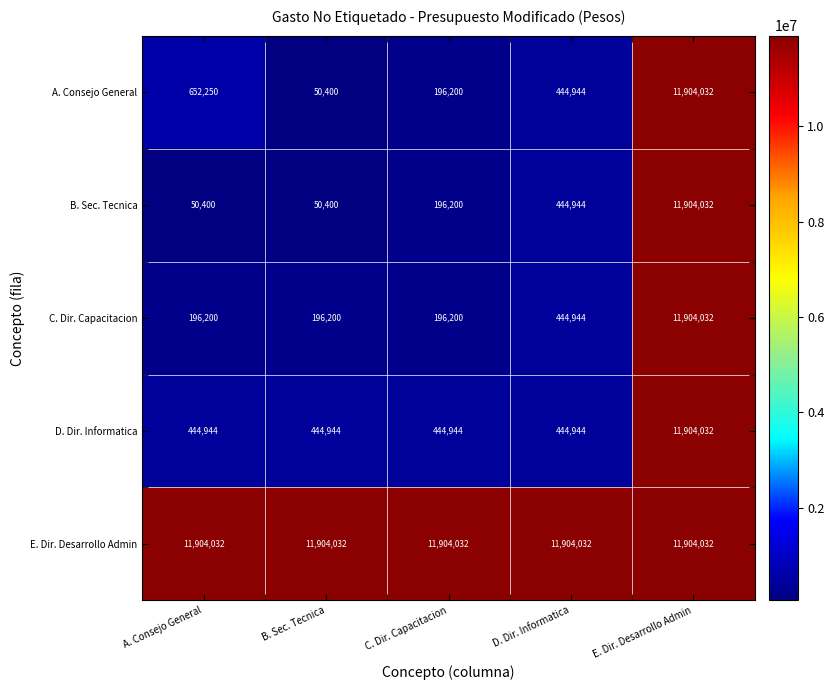

The value of E. Dir. Desarrollo Admin at E. Dir. Desarrollo Admin is 11904032. True or false?

True